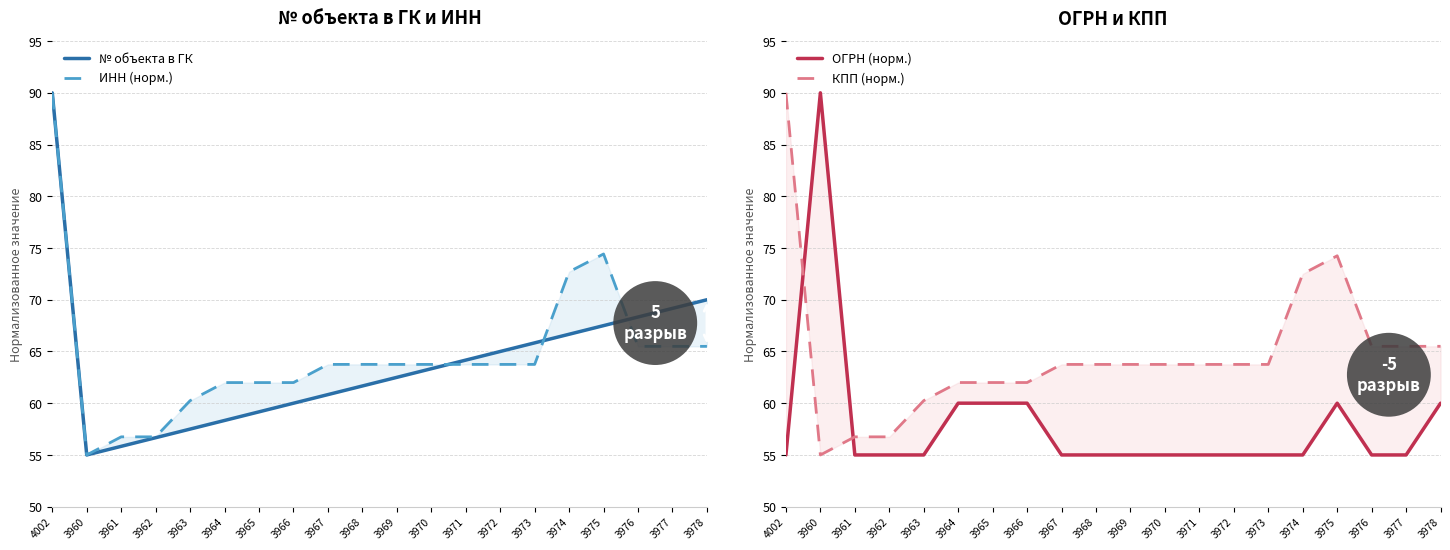

How many lines are shown in the chart?

4